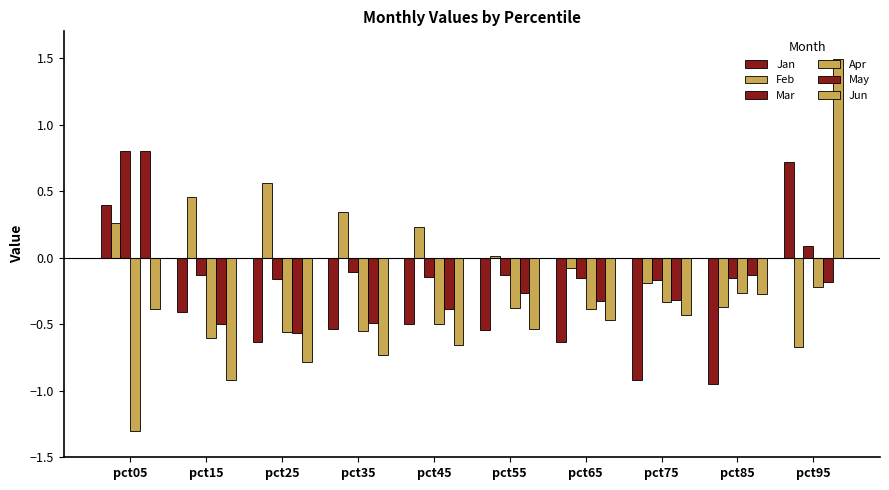

List the labels in order of May value, largest first.

pct05, pct85, pct95, pct55, pct75, pct65, pct45, pct35, pct15, pct25